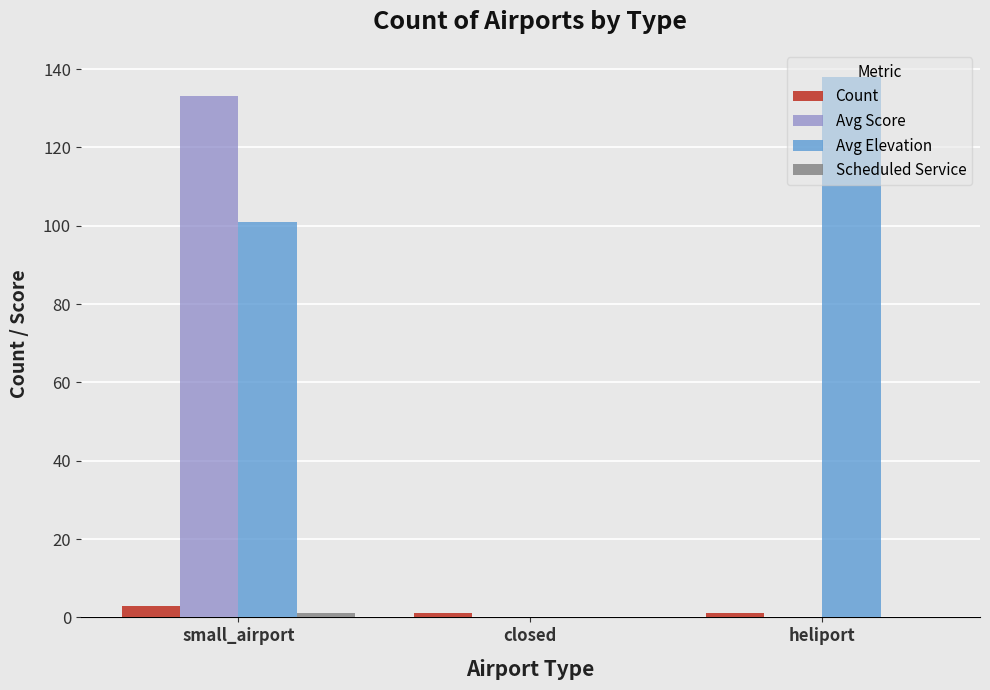

What is the sum of all Avg Score values?

133